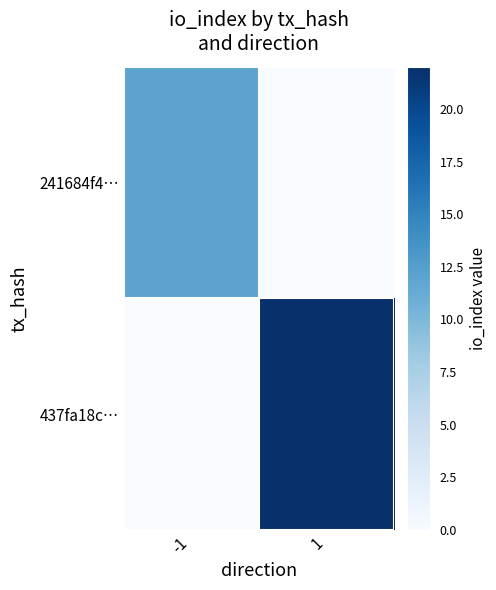

Which series has the largest total across all categories?

437fa18c…